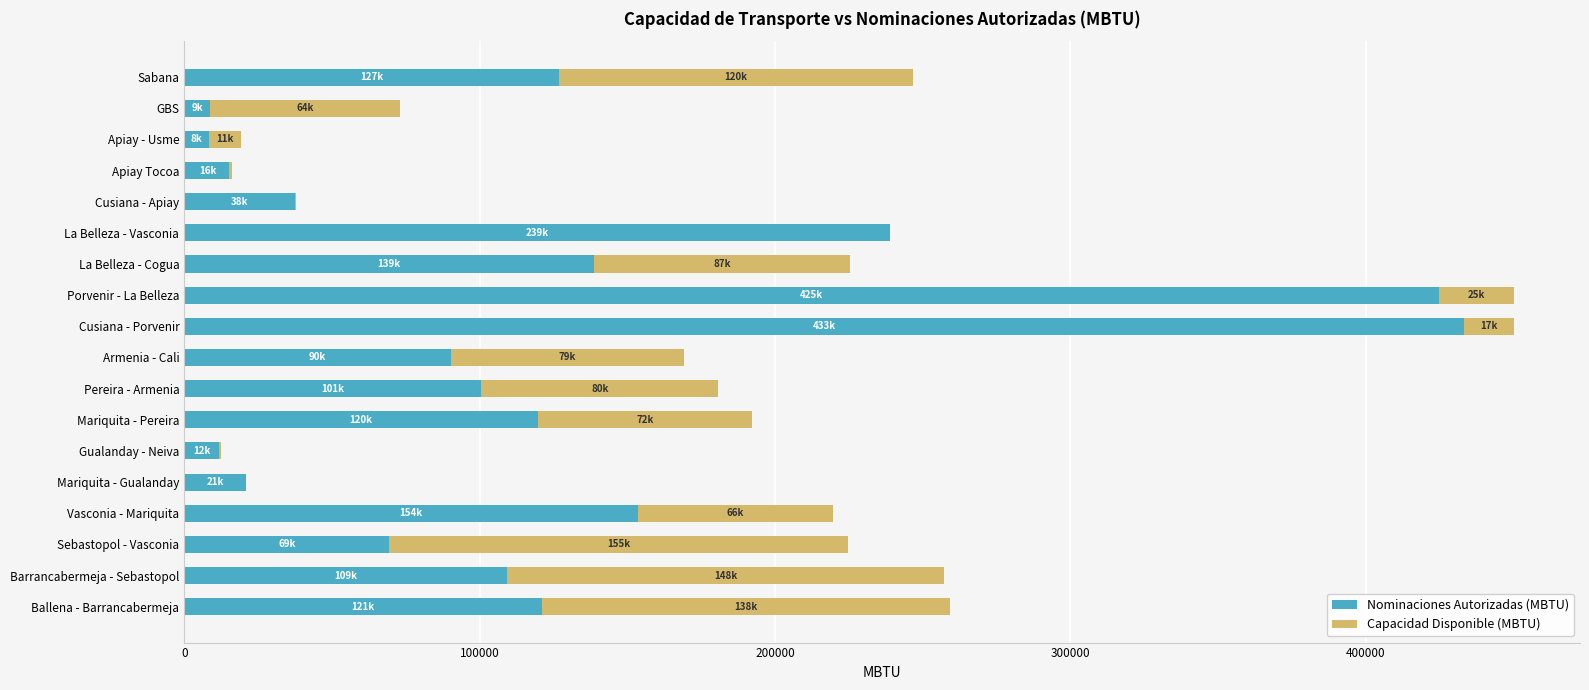

Which series has the largest range (max minus min)?

Nominaciones Autorizadas (MBTU)